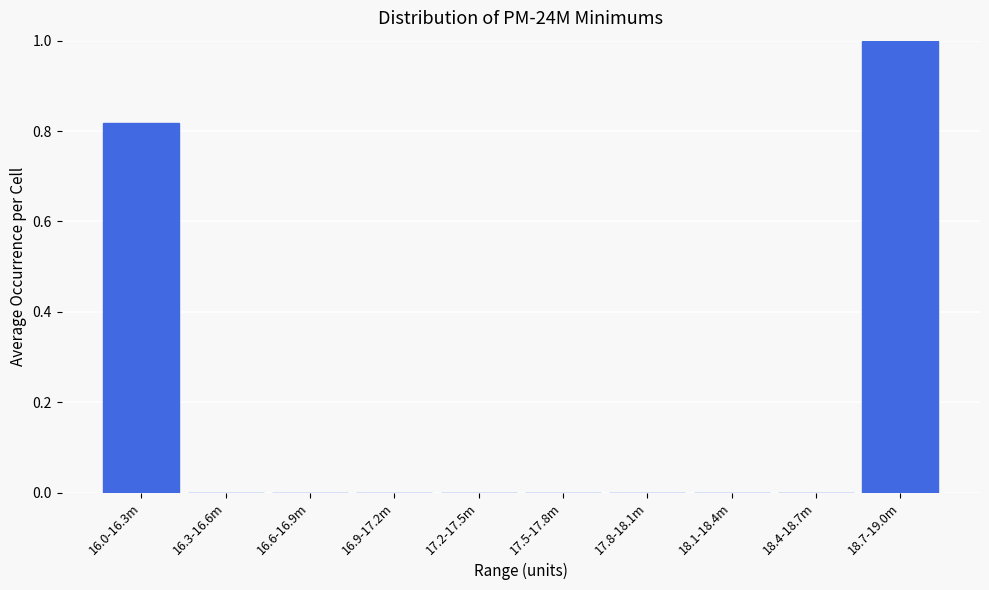

What is the sum of all values?

1.8